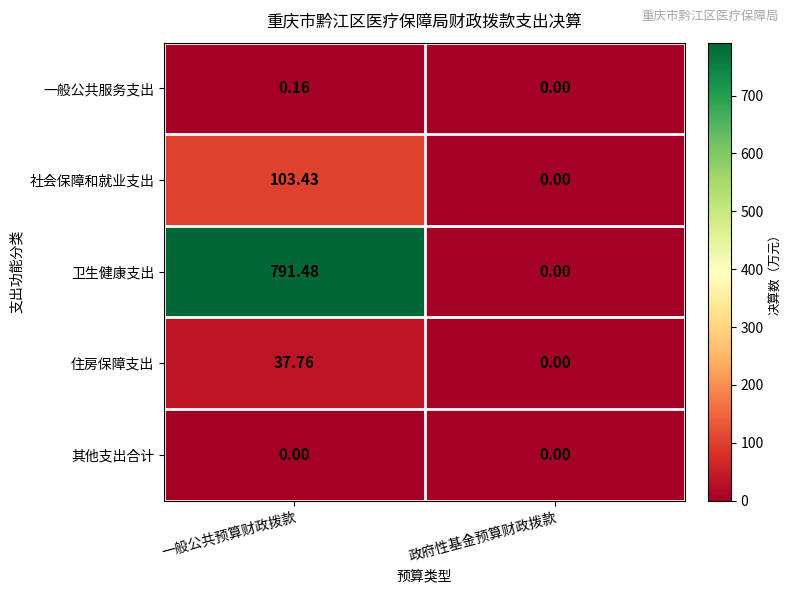

How many distinct data groups are displayed?

5